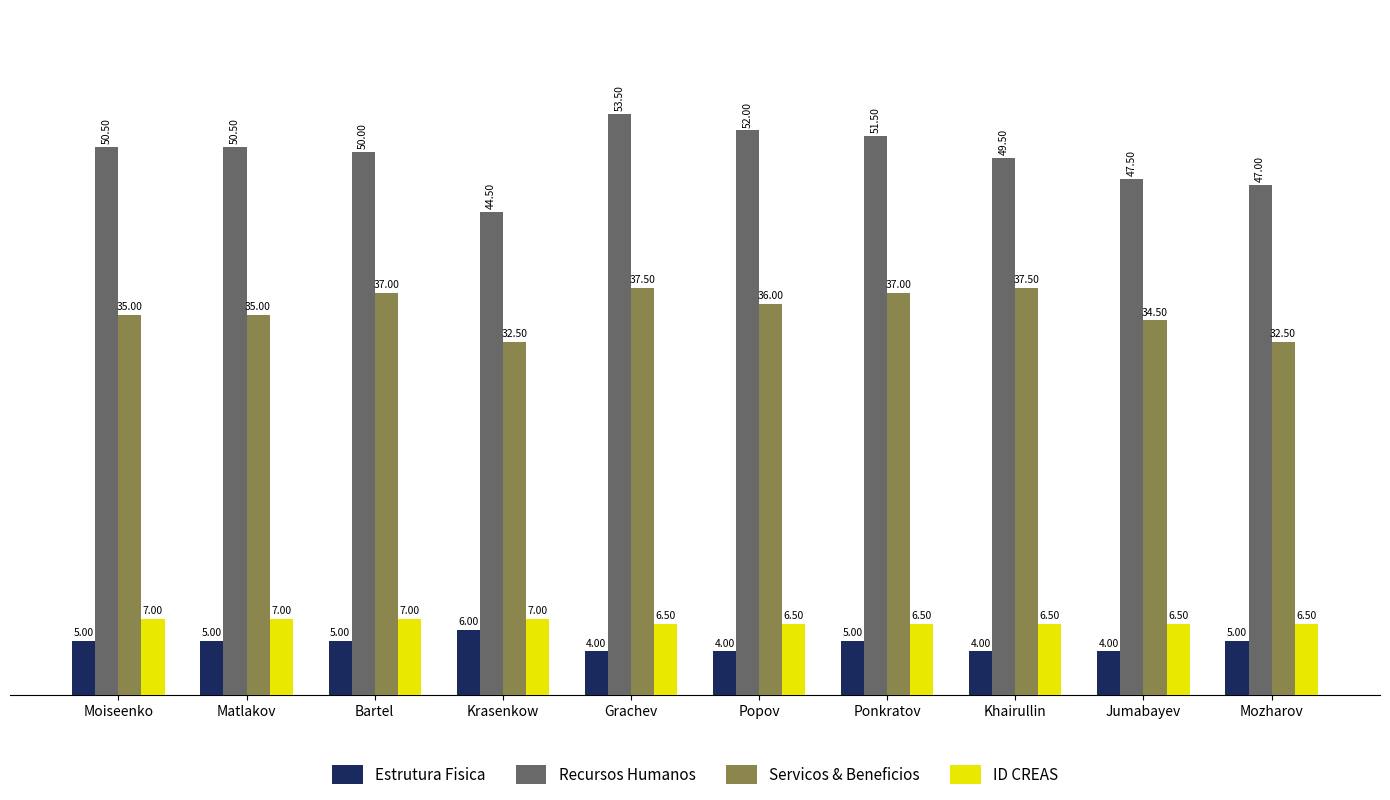

Is the value of ID CREAS at Matlakov greater than the value of Estrutura Fisica at Moiseenko?

Yes